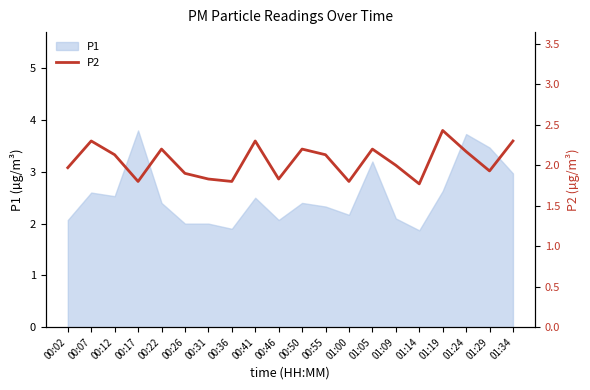

What is the label of the 9th point from the right?

00:55